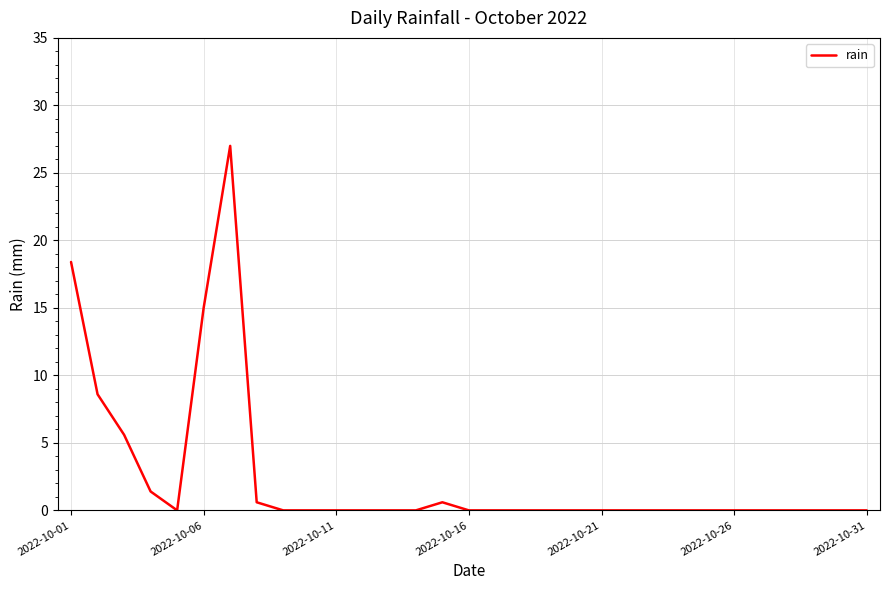

Reading left to right, transcribe all the data shown in this chart.

18.4	8.6	5.6	1.4	0.0	15.0	27.0	0.6	0.0	0.0	0.0	0.0	0.0	0.0	0.6	0.0	0.0	0.0	0.0	0.0	0.0	0.0	0.0	0.0	0.0	0.0	0.0	0.0	0.0	0.0	0.0